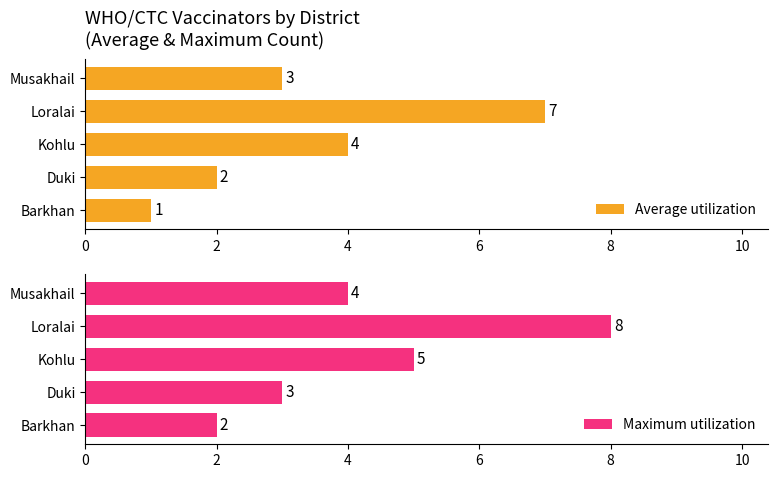

Is it true that Average utilization equals 5 at Musakhail?

False